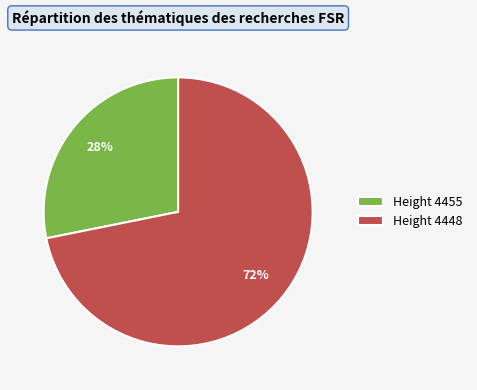

To the nearest percent, what is the average slice percentage?

50%